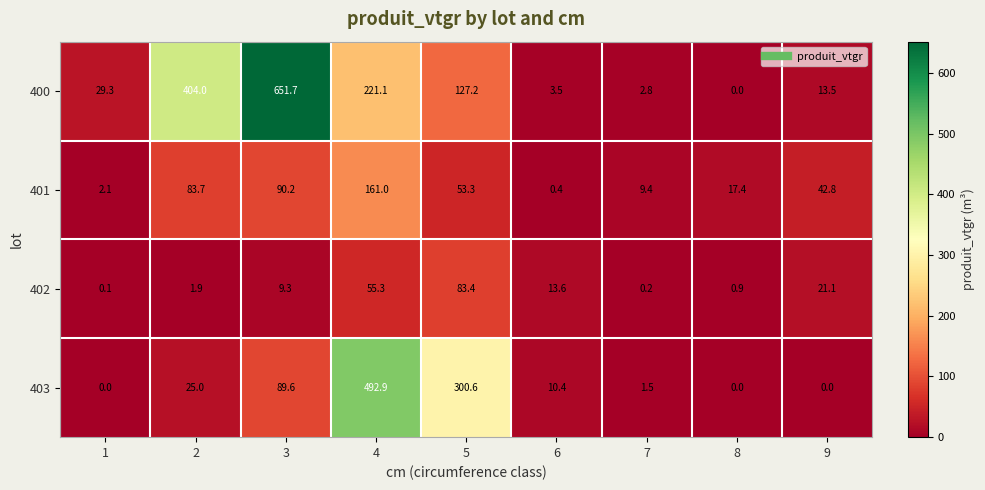

At which category is the sum across all series the highest?

4